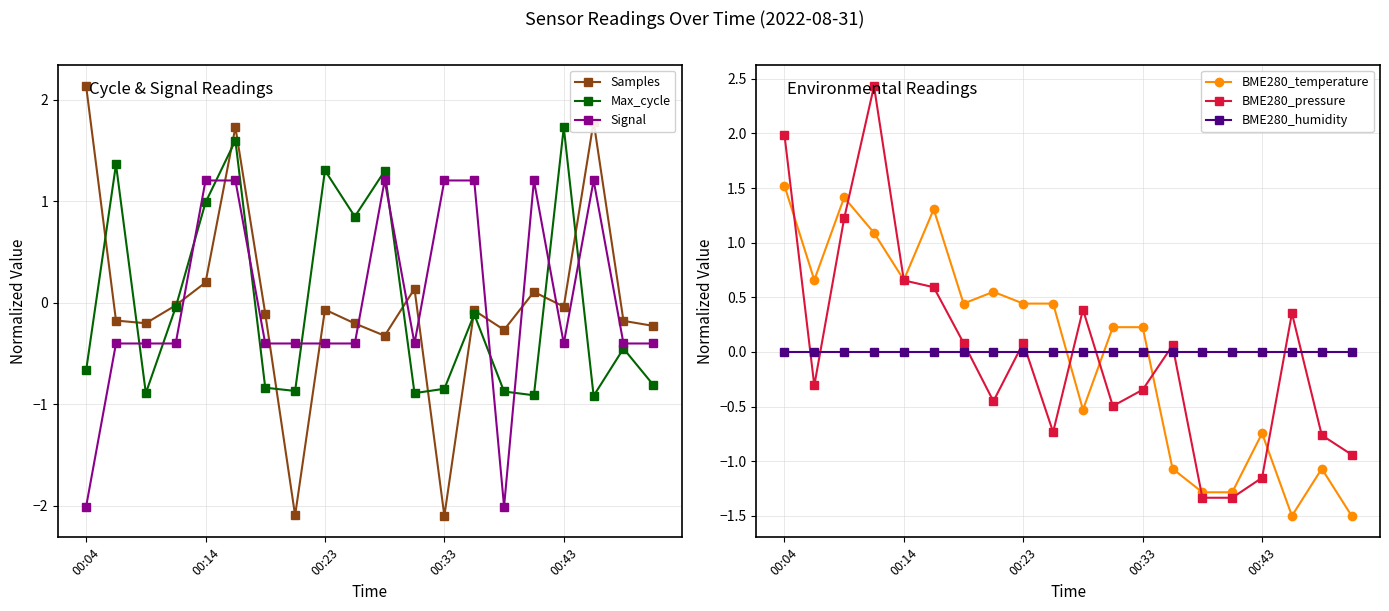

What is the value of the BME280_temperature point at the 18th from the left?

-1.5